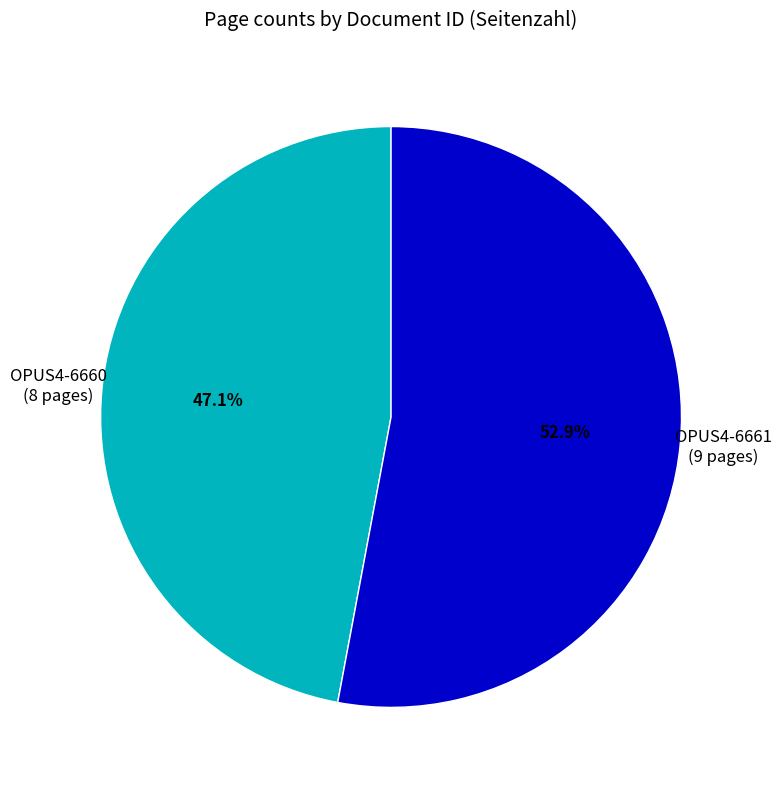

What percentage is the OPUS4-6661 slice, to the nearest percent?

53%